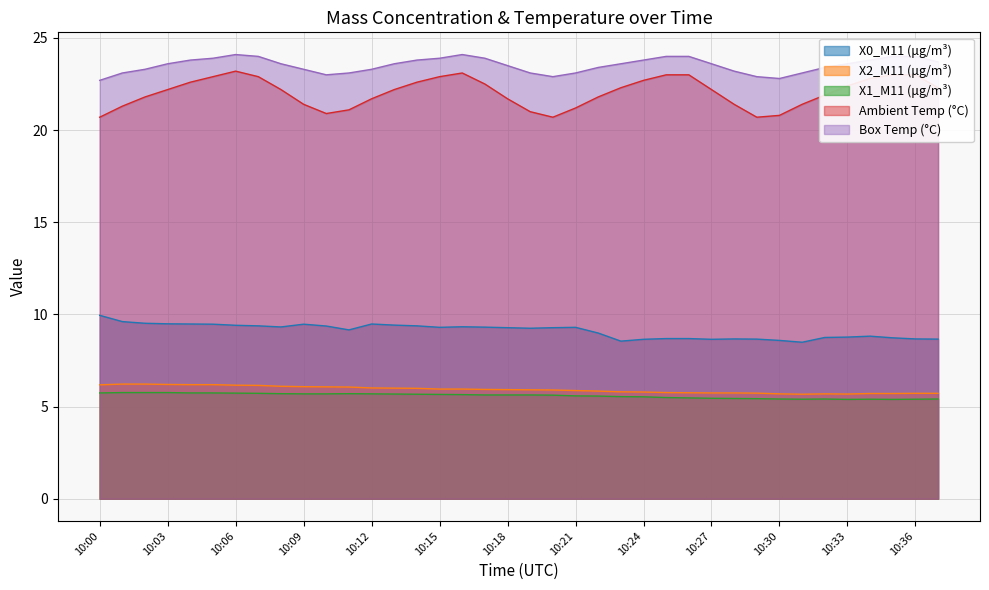

What is the value of the Box Temp (°C) point at the 4th from the left?

23.6